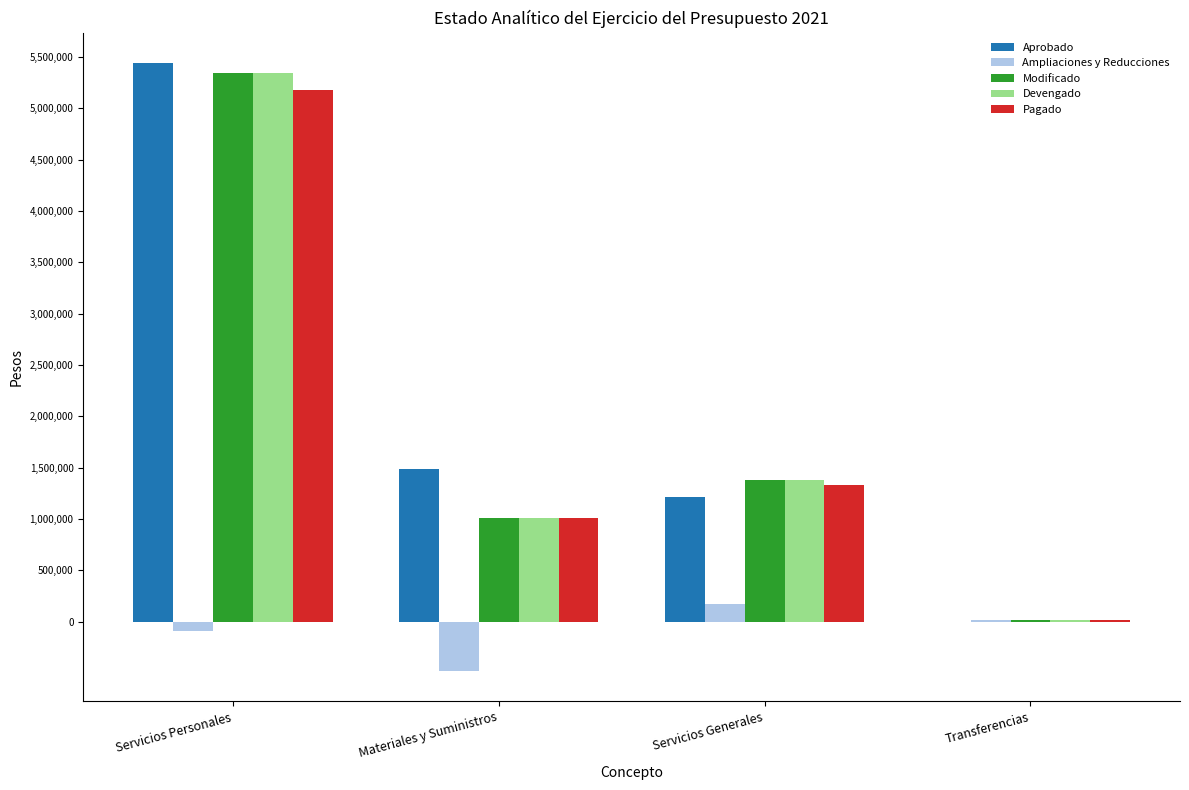

Which label corresponds to the largest value in the chart?

Servicios Personales